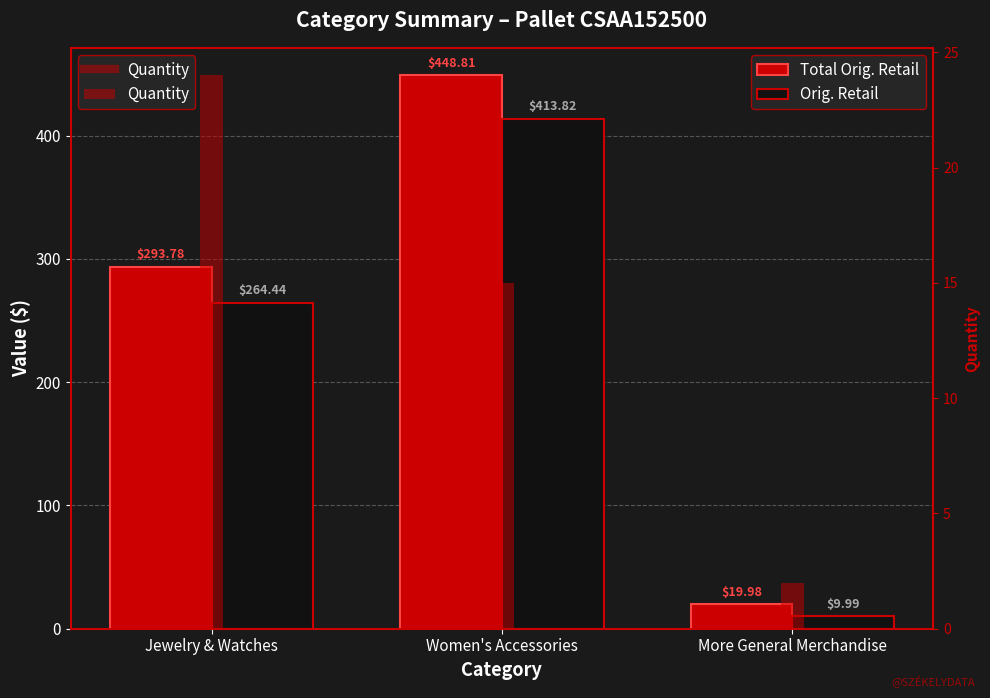

At which category is the sum across all series the highest?

Women's Accessories